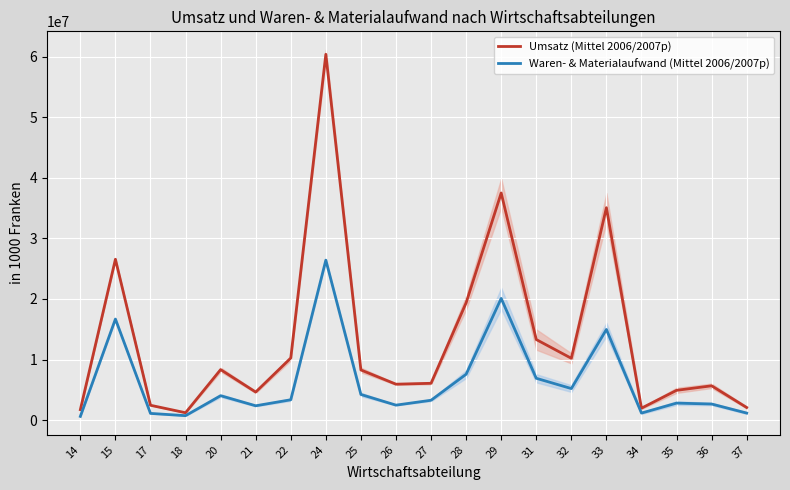

Which series changed the most between 17 and 29?

Umsatz (Mittel 2006/2007p)